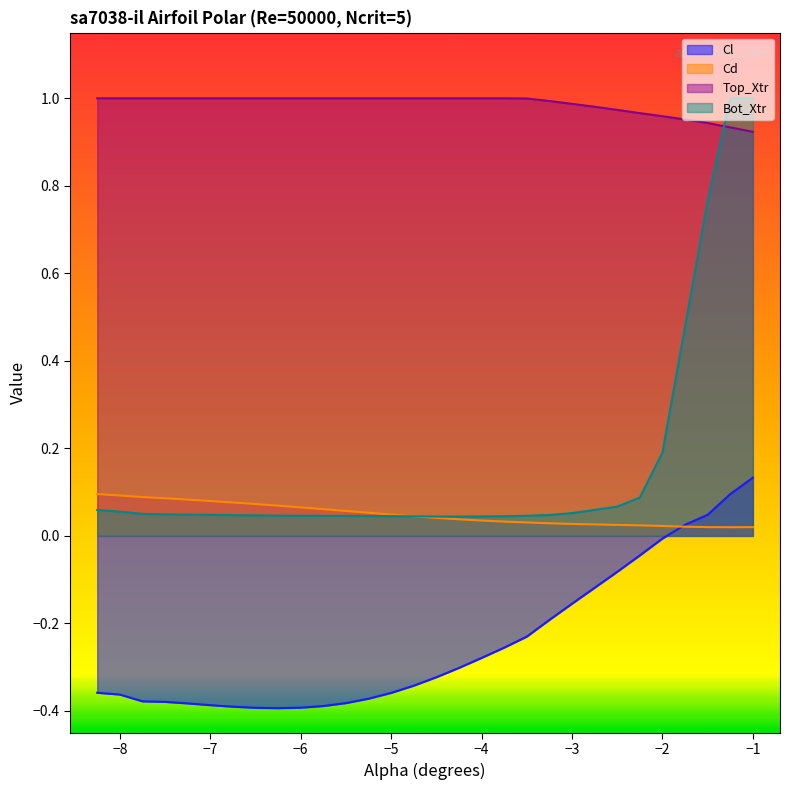

Which series has the largest range (max minus min)?

Bot_Xtr